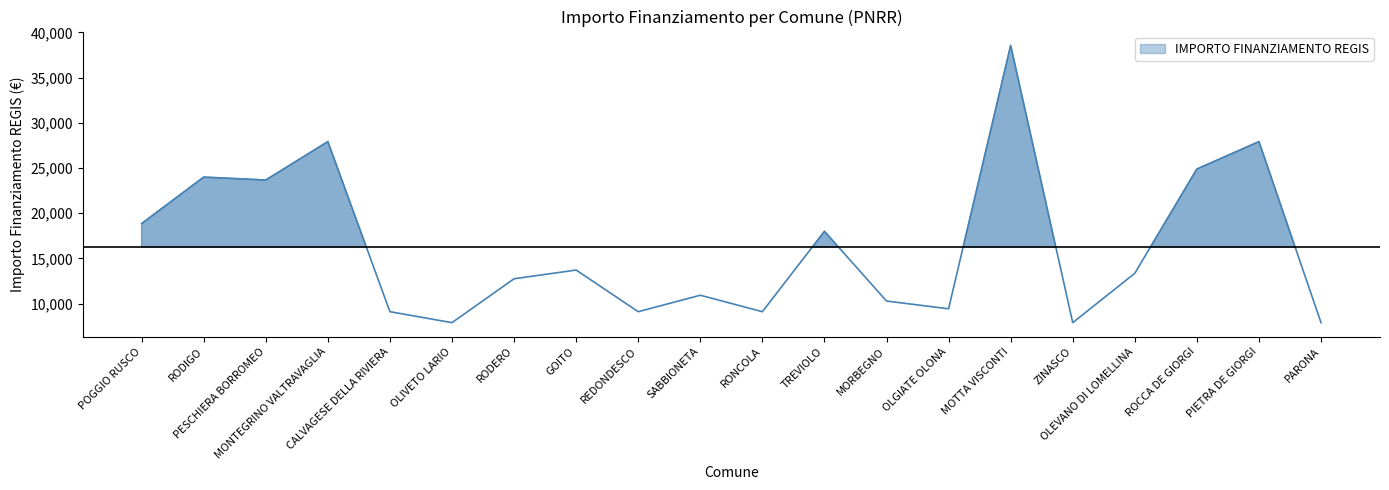

Reading left to right, extract all data points from this chart.

POGGIO RUSCO=18854	RODIGO=23996	PESCHIERA BORROMEO=23673	MONTEGRINO VALTRAVAGLIA=27922	CALVAGESE DELLA RIVIERA=9105	OLIVETO LARIO=7891	RODERO=12747	GOITO=13712	REDONDESCO=9105	SABBIONETA=10926	RONCOLA=9105	TREVIOLO=17997	MORBEGNO=10284	OLGIATE OLONA=9427	MOTTA VISCONTI=38565	ZINASCO=7891	OLEVANO DI LOMELLINA=13354	ROCCA DE GIORGI=24887	PIETRA DE GIORGI=27922	PARONA=7891